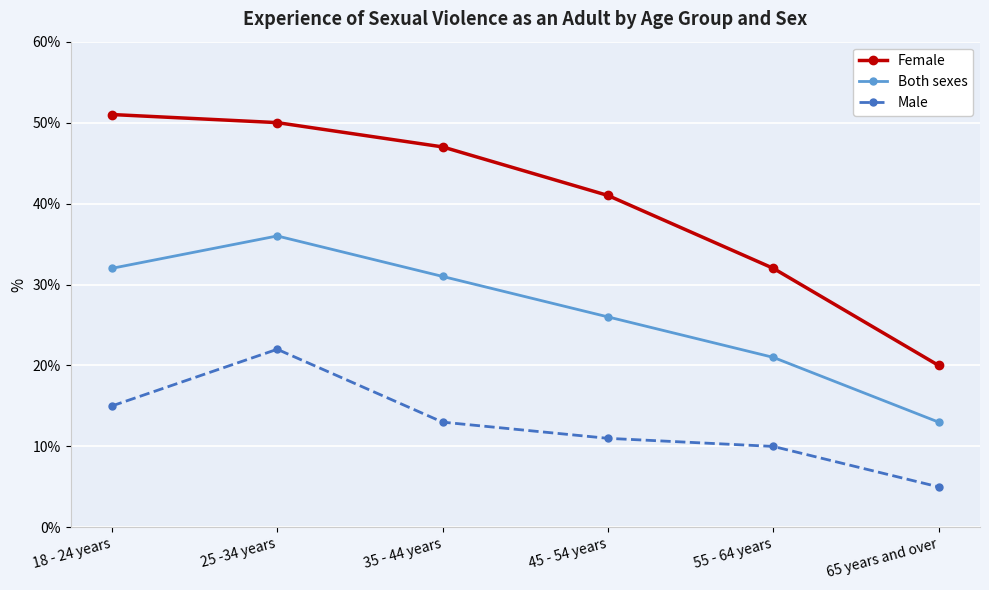

Reading left to right, transcribe all the data shown in this chart.

Female: 18 - 24 years=51	25 -34 years=50	35 - 44 years=47	45 - 54 years=41	55 - 64 years=32	65 years and over=20
Both sexes: 18 - 24 years=32	25 -34 years=36	35 - 44 years=31	45 - 54 years=26	55 - 64 years=21	65 years and over=13
Male: 18 - 24 years=15	25 -34 years=22	35 - 44 years=13	45 - 54 years=11	55 - 64 years=10	65 years and over=5